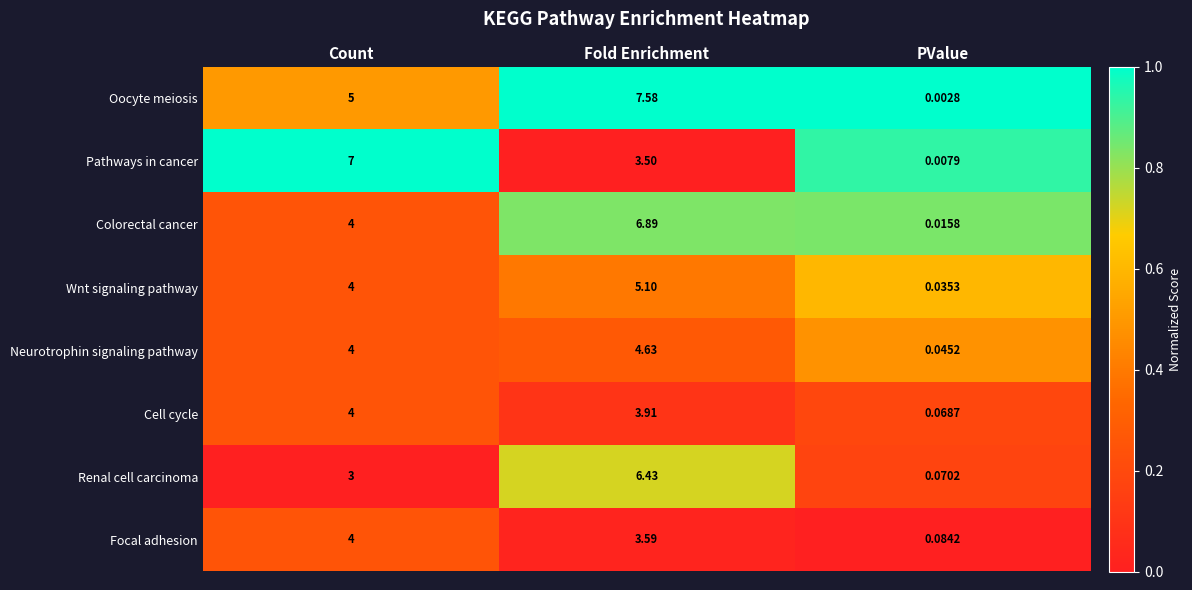

At which category is the sum across all series the highest?

Fold Enrichment